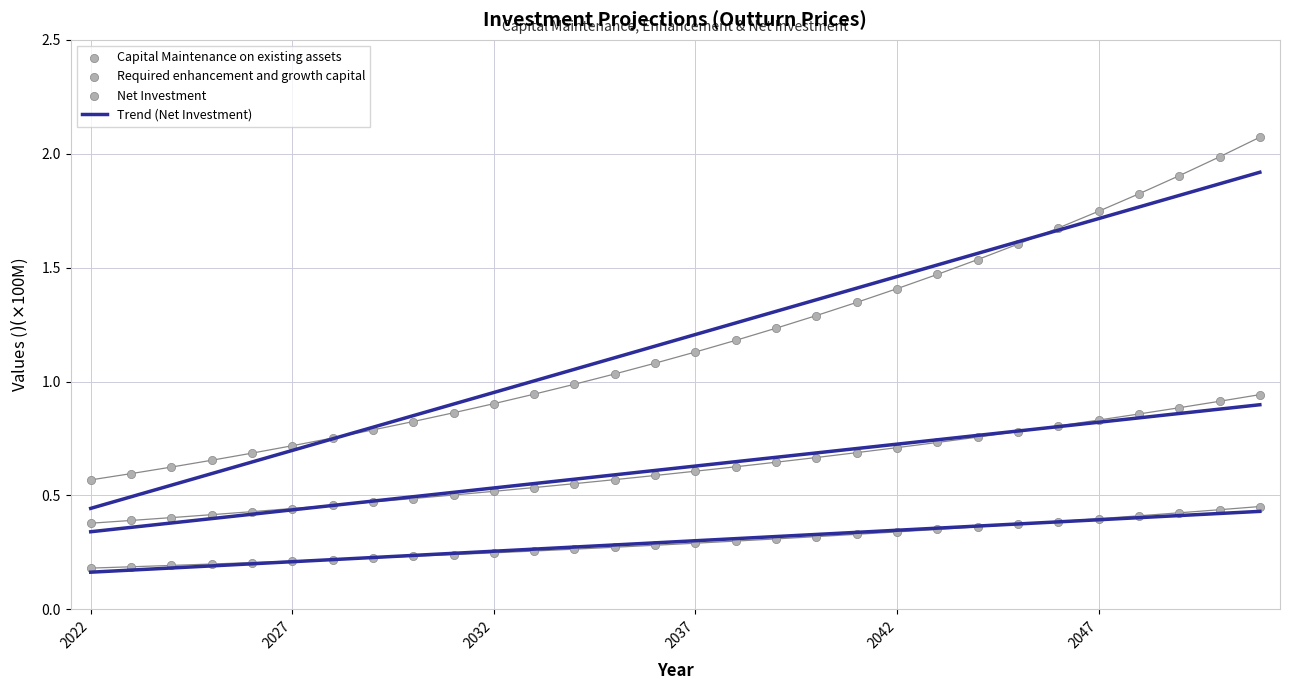

How many points are shown in the scatter plot?

90